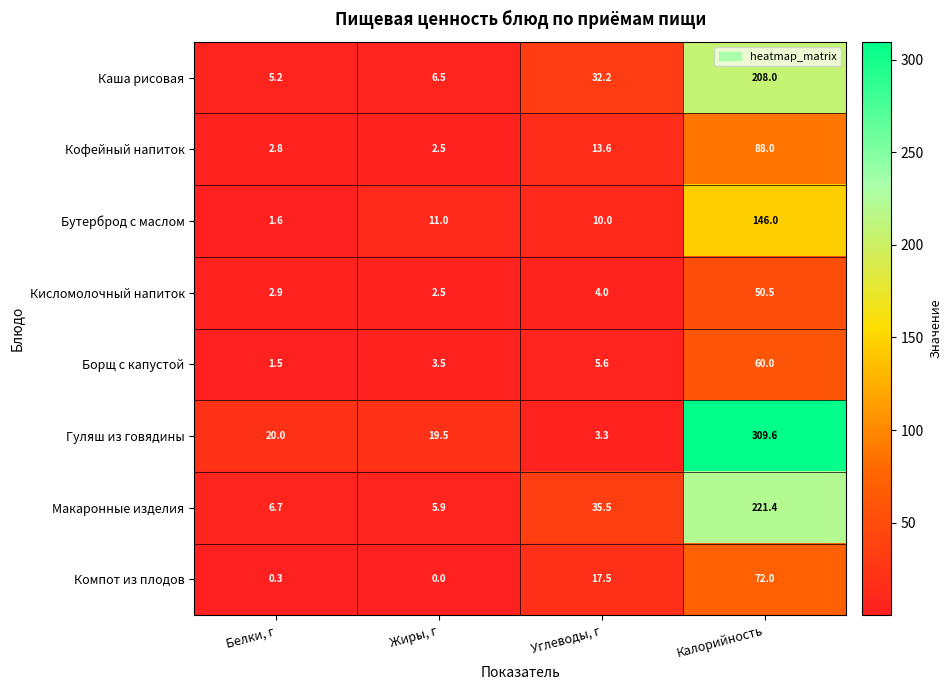

Which category has the highest value in the Кофейный напиток series?

Калорийность